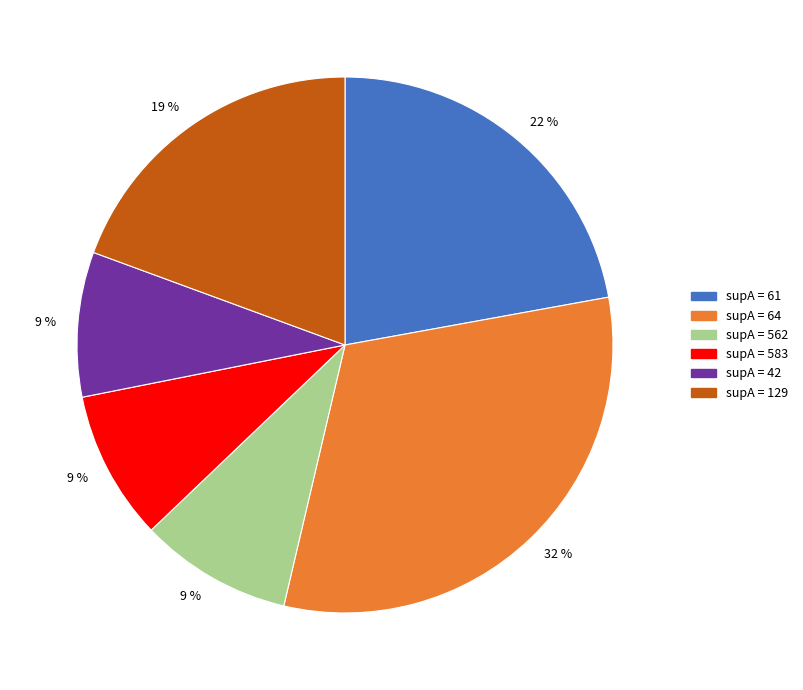

To the nearest percent, what is the average slice percentage?

17%